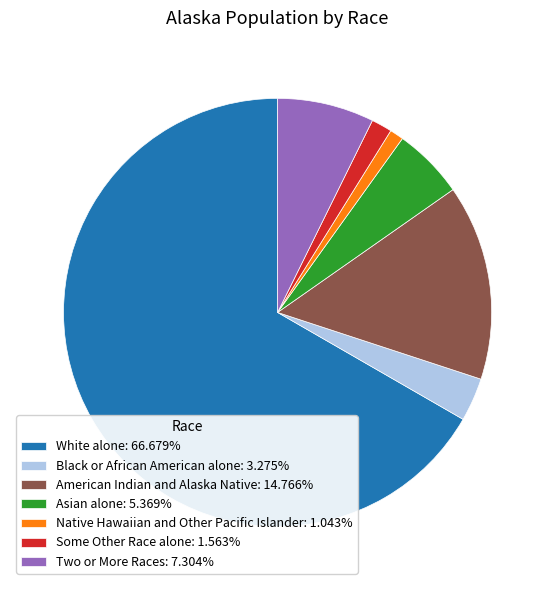

How many slices are in this pie chart?

7